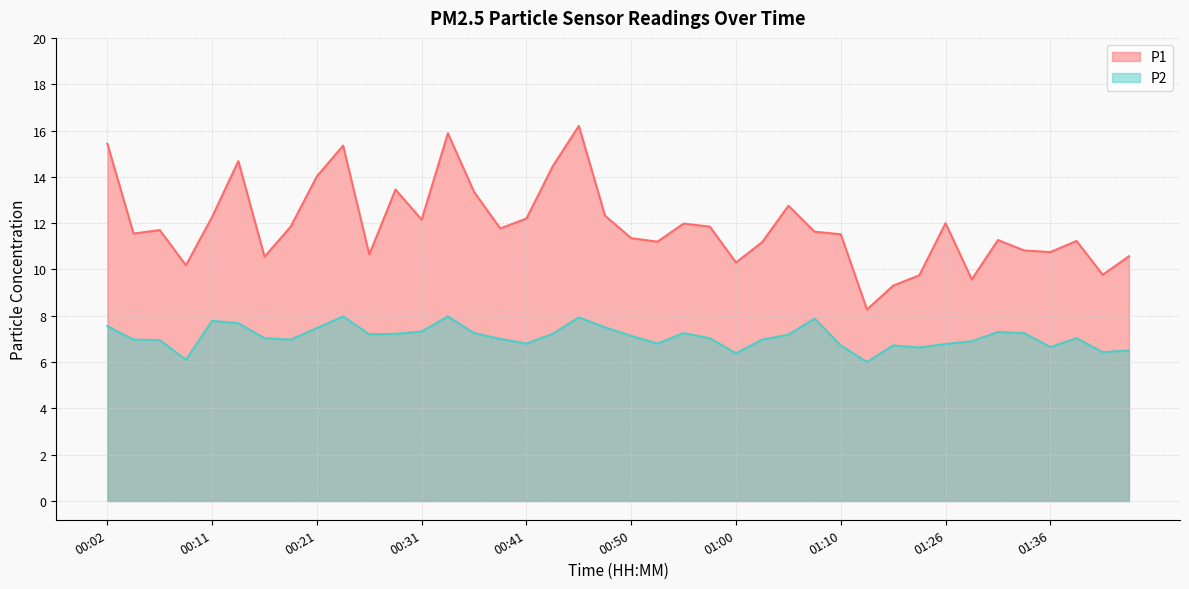

What is the average value of the P2 series?

7.1